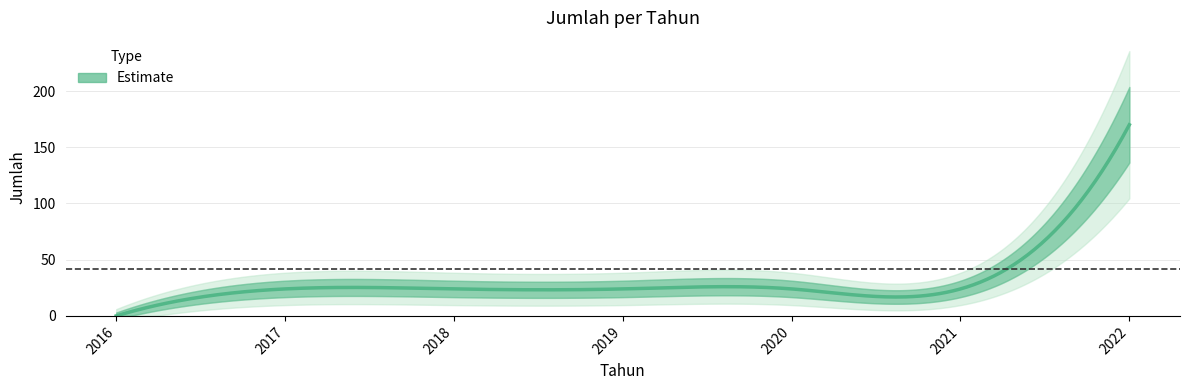

Between 2017 and 2020, which is larger?

2017